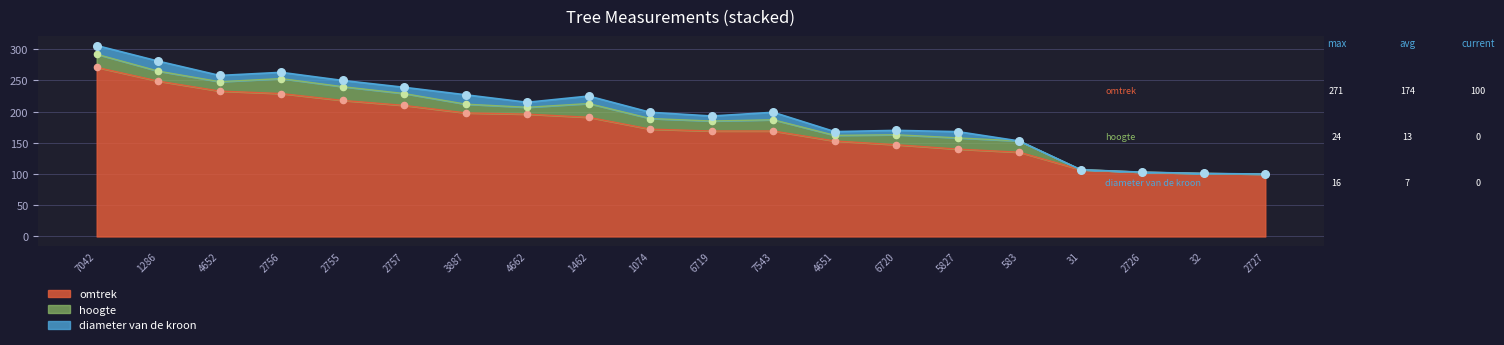

Which series has the largest total across all categories?

omtrek